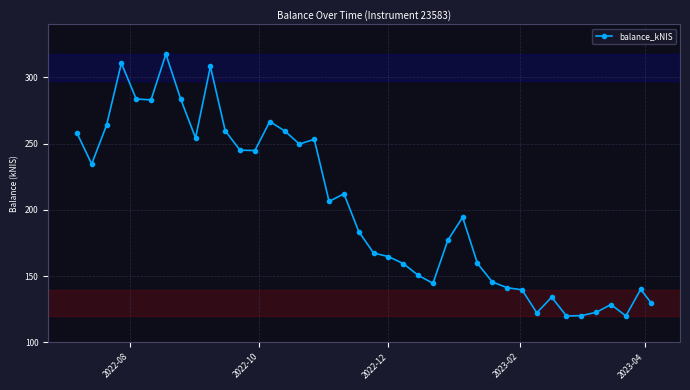

What is the minimum value shown in the chart?

119.9